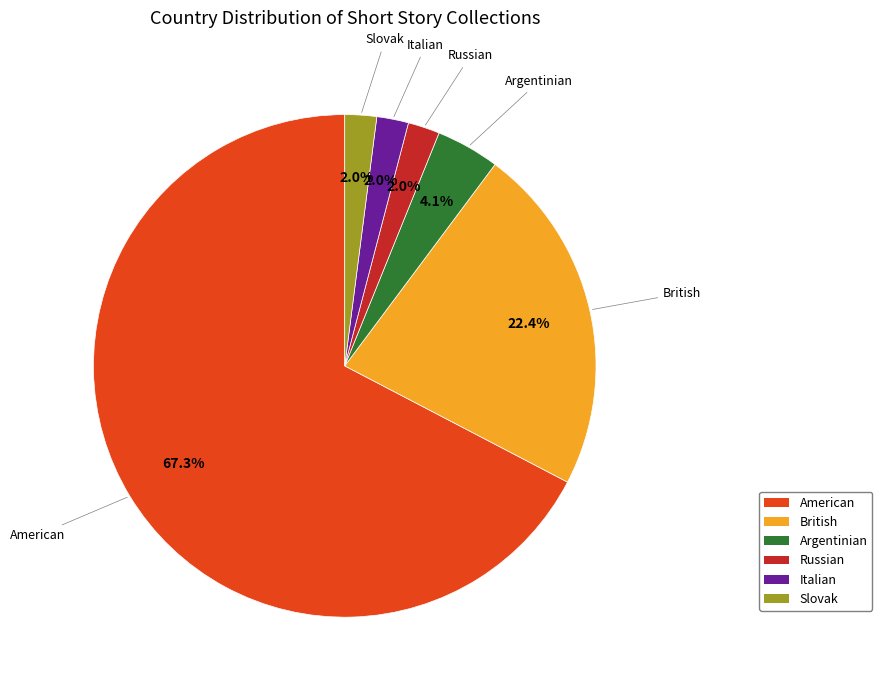

Which has a higher value, American or Russian?

American